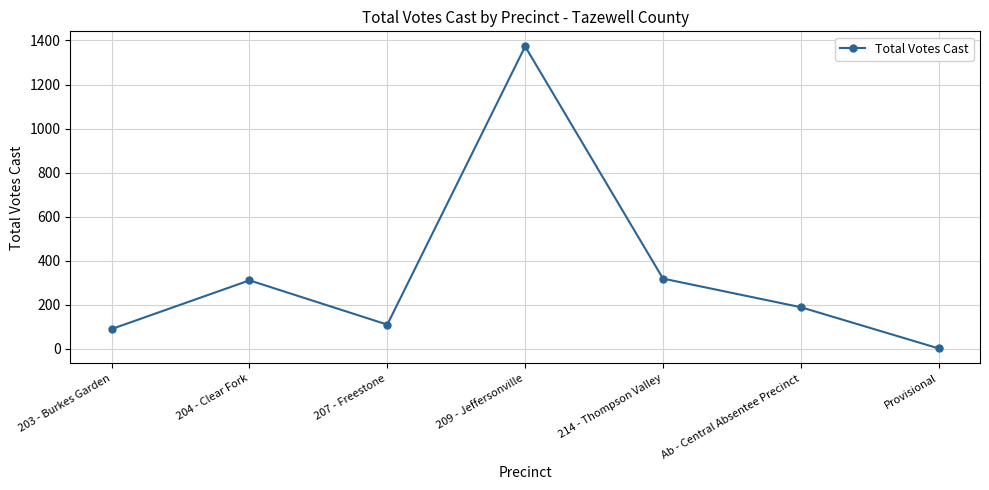

The value at 214 - Thompson Valley is 159. True or false?

False